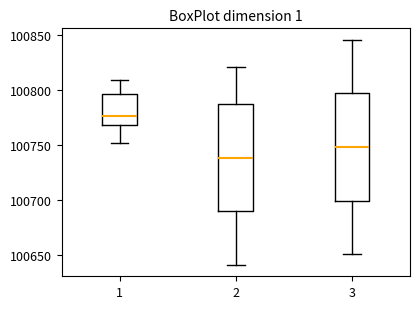

Where does the median line of the box at x = 1 sit on the y-axis? The values are not printed on the chart, so give them approximately, as read against the axis.

100775